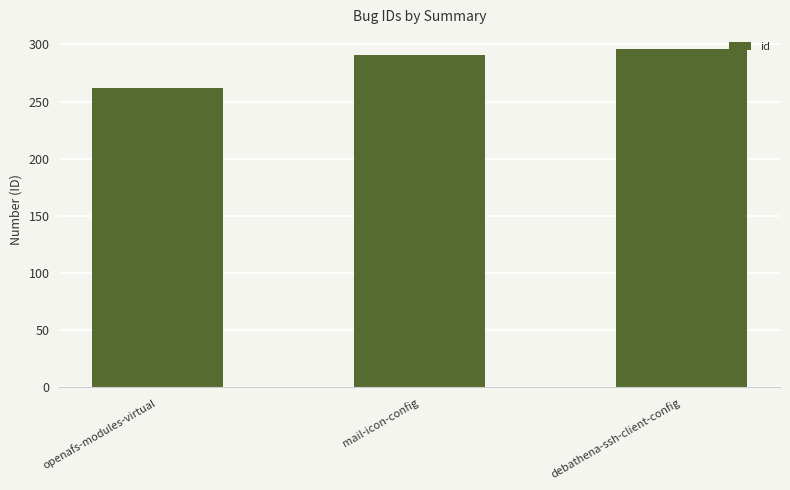

What is the change in value from openafs-modules-virtual to mail-icon-config?

+29